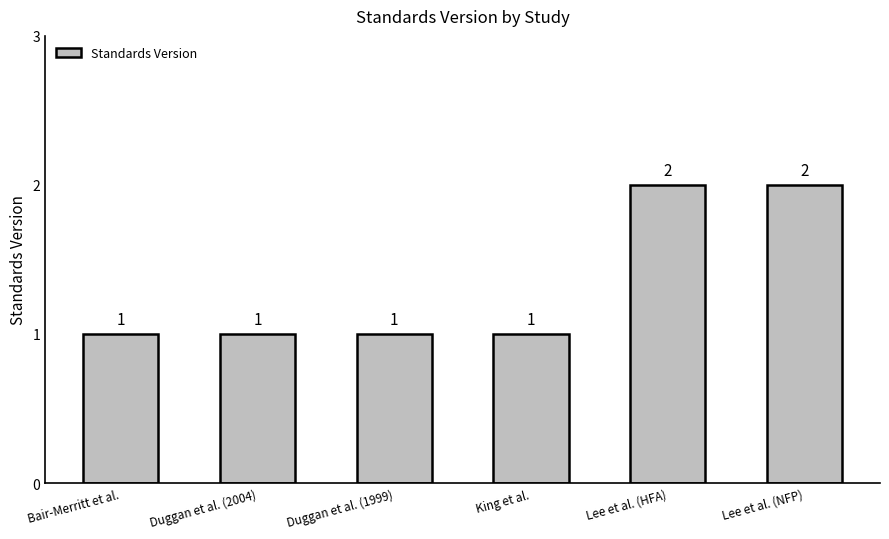

Are the bars horizontal?

No